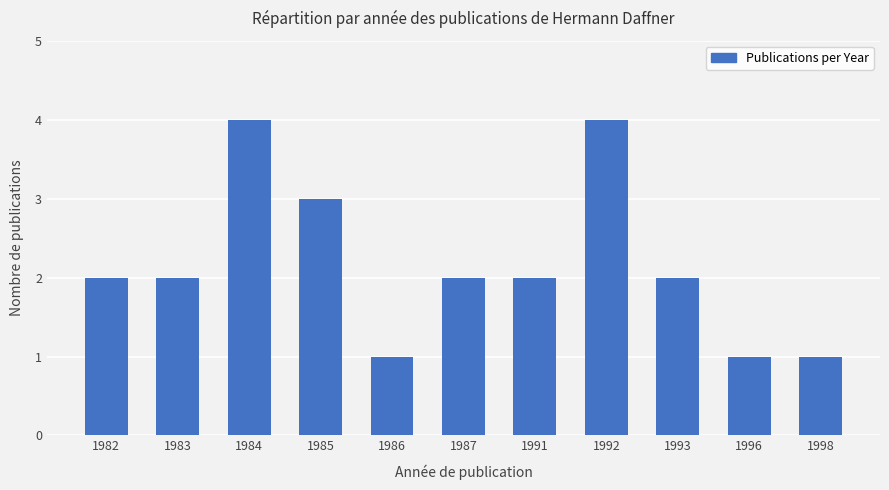

The value at 1982 is 0. True or false?

False